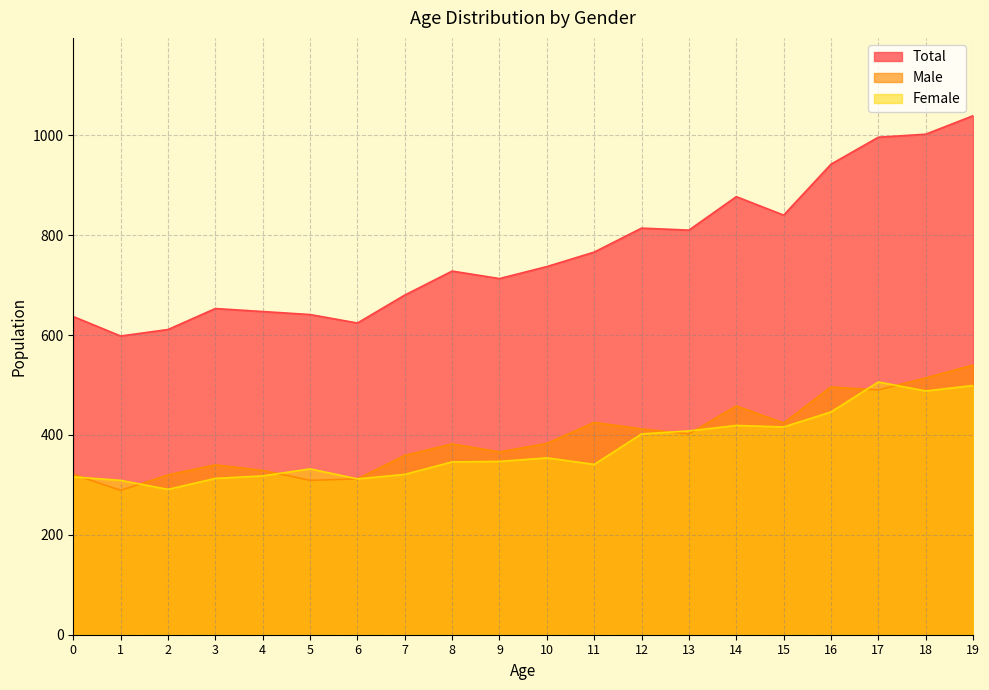

At which label is Female closest to 398?

12